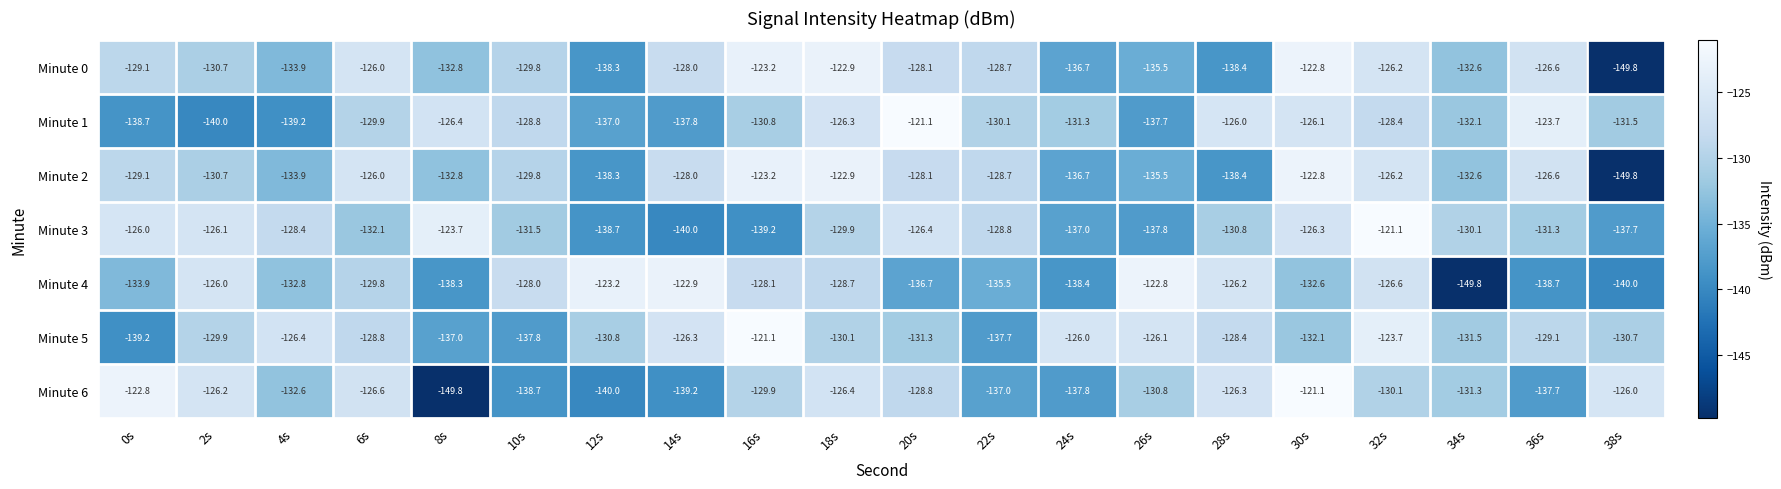

At which label does Minute 6 reach its peak?

30s